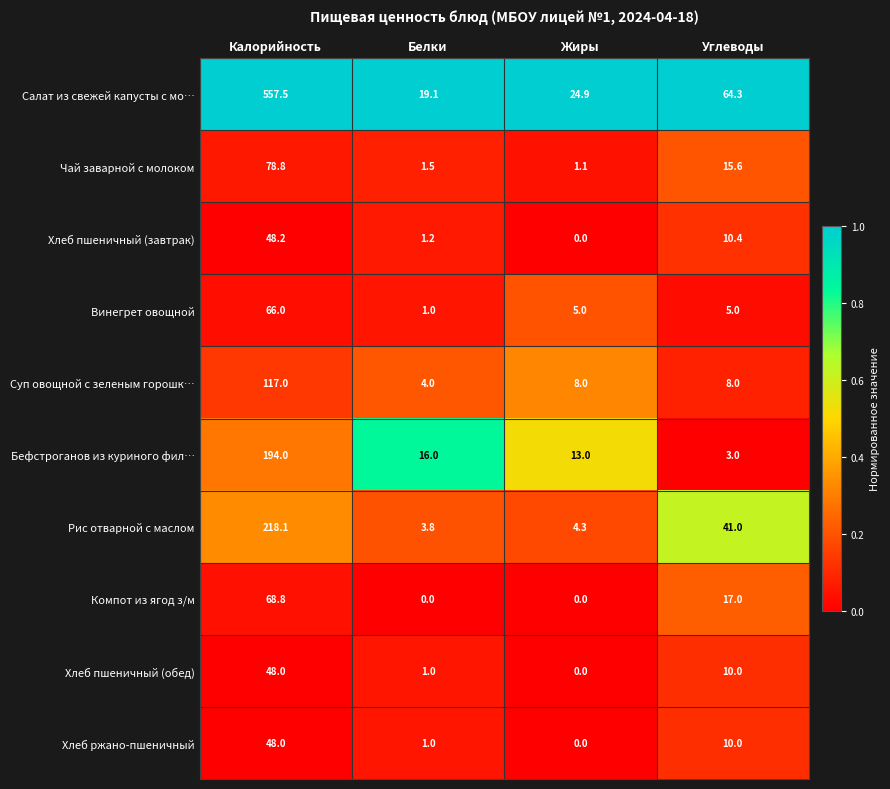

Which series changed the most between Жиры and Углеводы?

Салат из свежей капусты с мо…